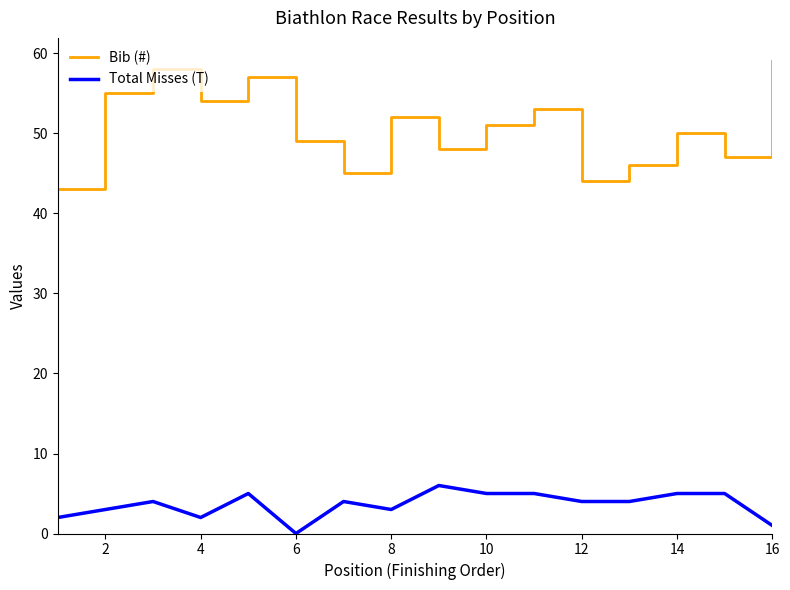

How many lines are shown in the chart?

2